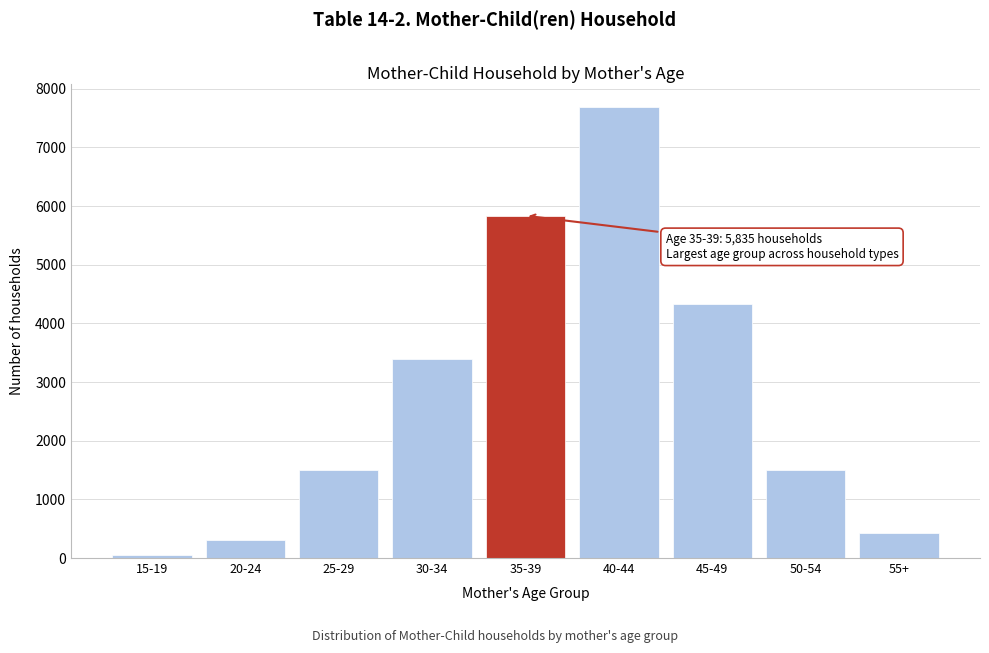

What is the maximum value shown in the chart?

7689